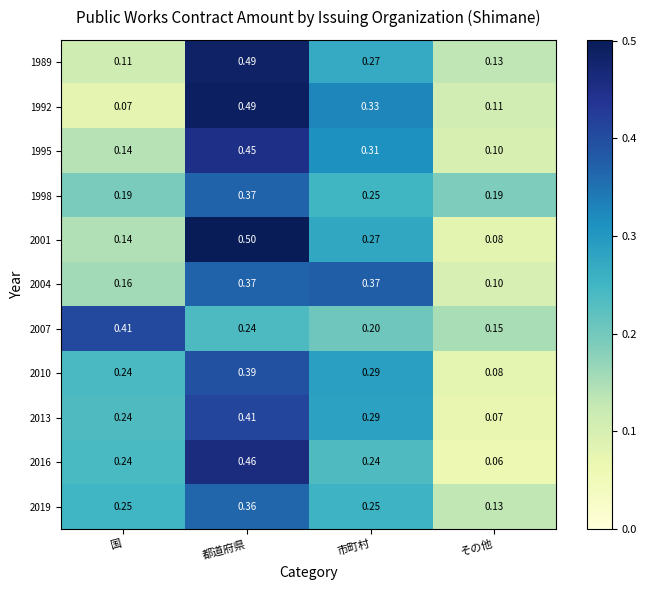

Which category has the highest value across all series?

都道府県